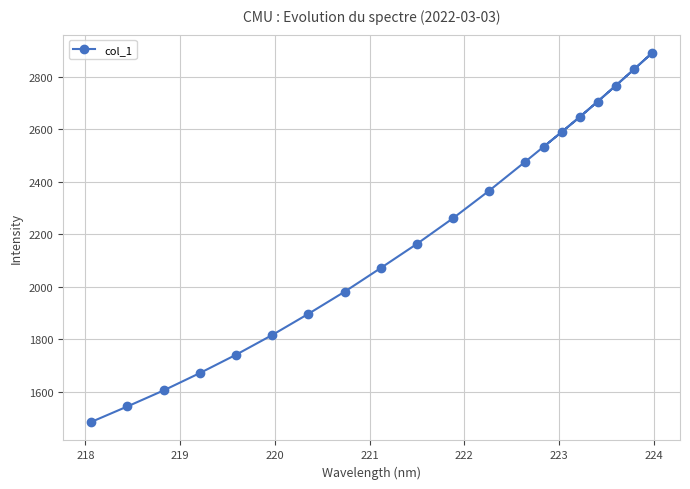

What is the value of the 10th point from the left?

2163.5